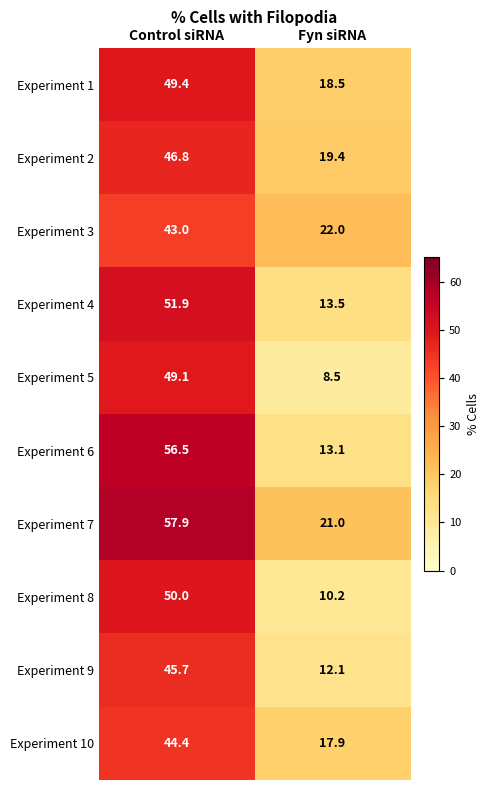

True or false: Experiment 5 has a value of 17.2 at Control siRNA.

False